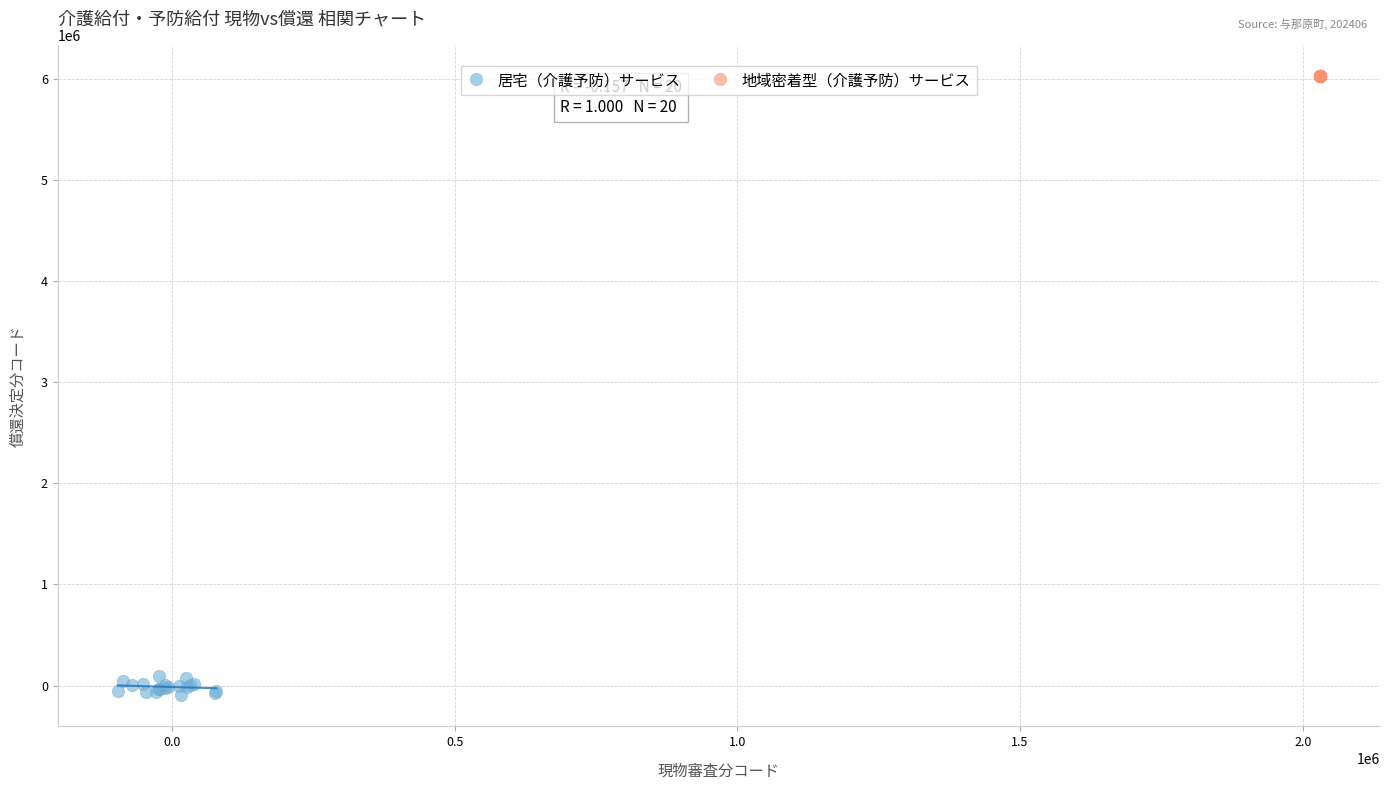

Which series has the largest Y range (max minus min)?

居宅（介護予防）サービス